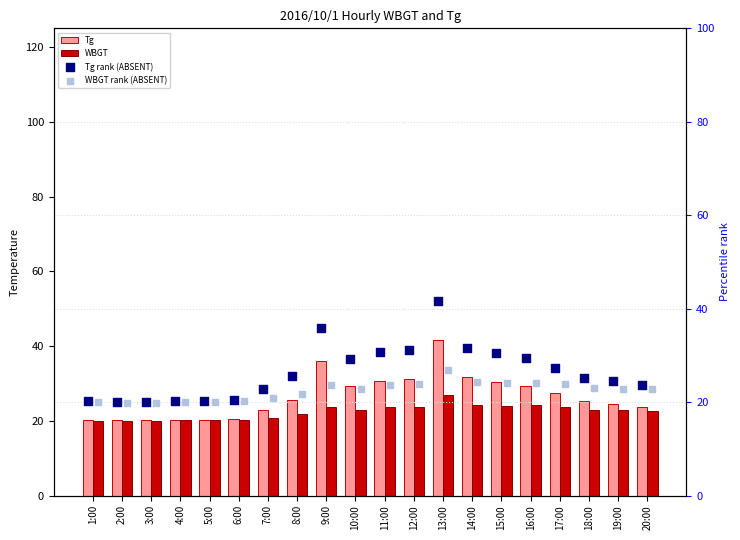

What are all the series names shown in the legend?

Tg, WBGT, Tg rank (ABSENT), WBGT rank (ABSENT)